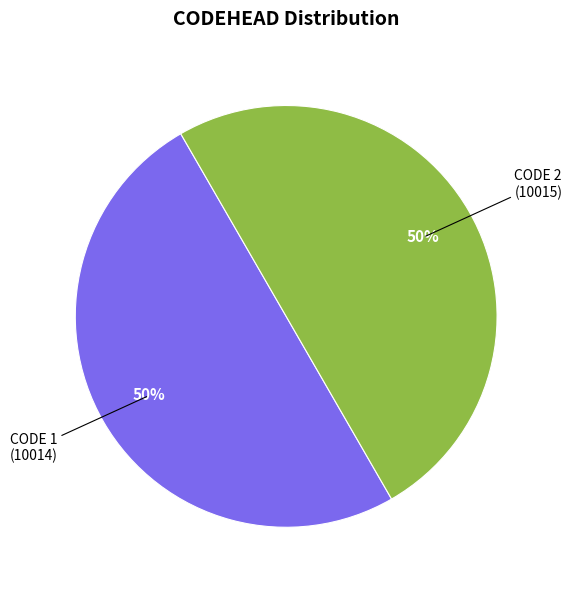

How many segments does this pie chart have?

2